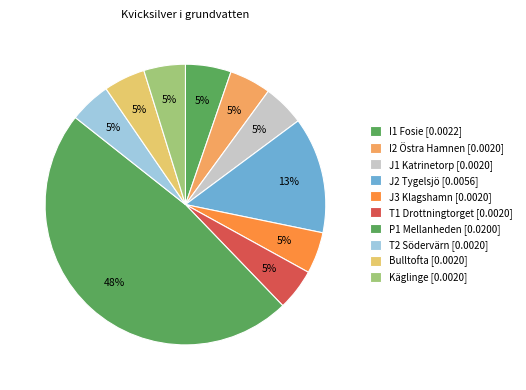

Which slice is the largest?

P1 Mellanheden